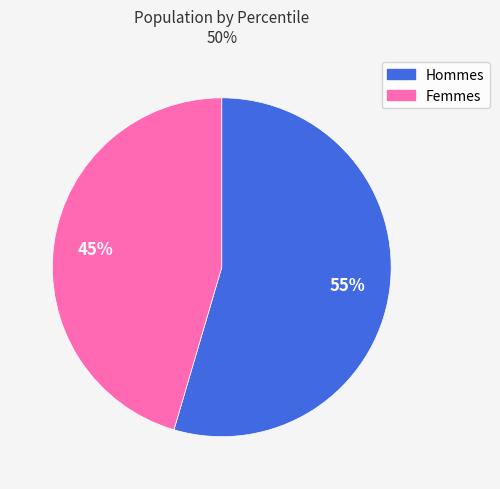

Count the number of slices in the pie.

2